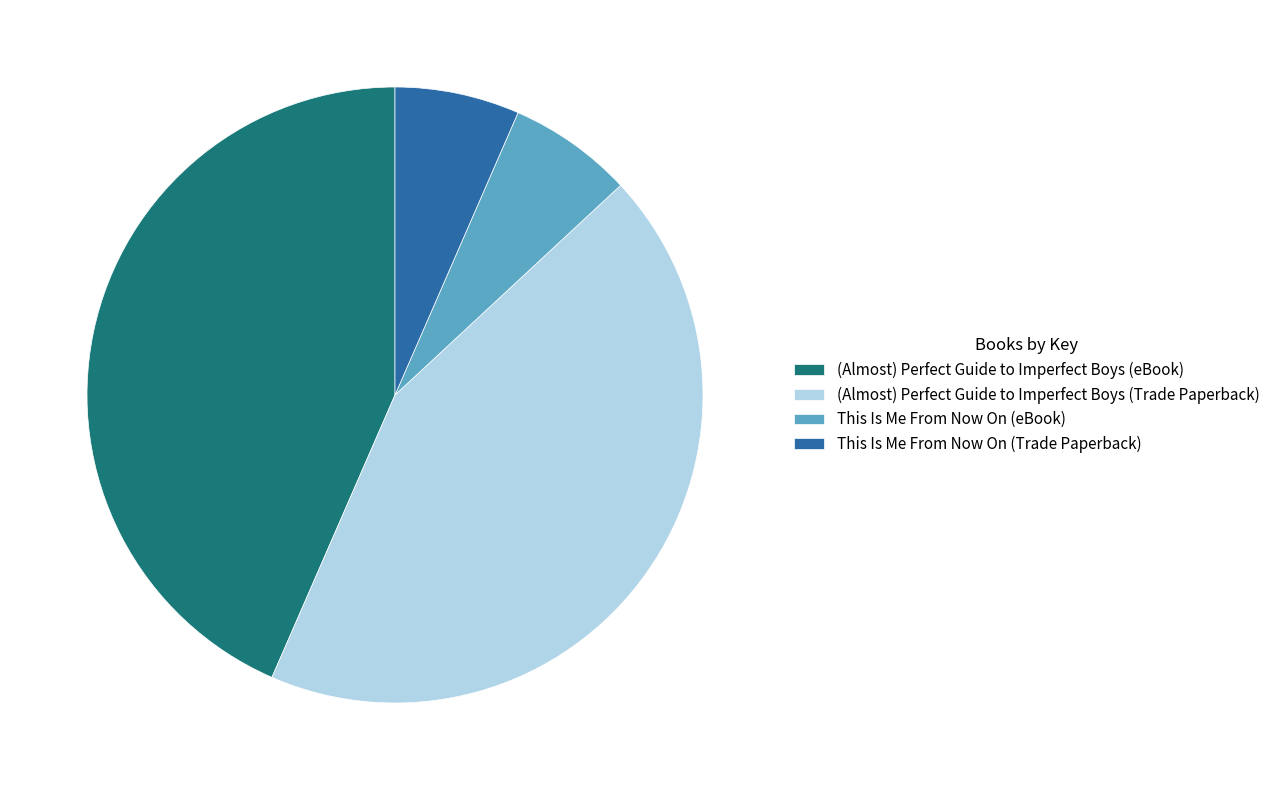

Approximately how many times larger is the value at (Almost) Perfect Guide to Imperfect Boys (eBook) compared to (Almost) Perfect Guide to Imperfect Boys (Trade Paperback)?

1.0